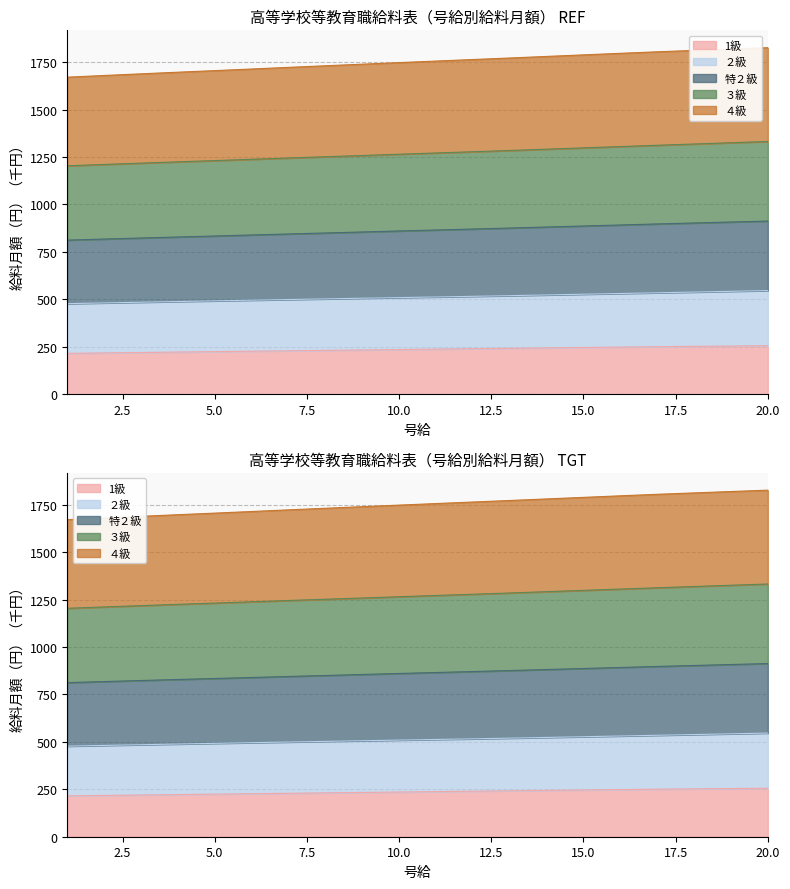

Where does the 1級 series first go above 237?

11